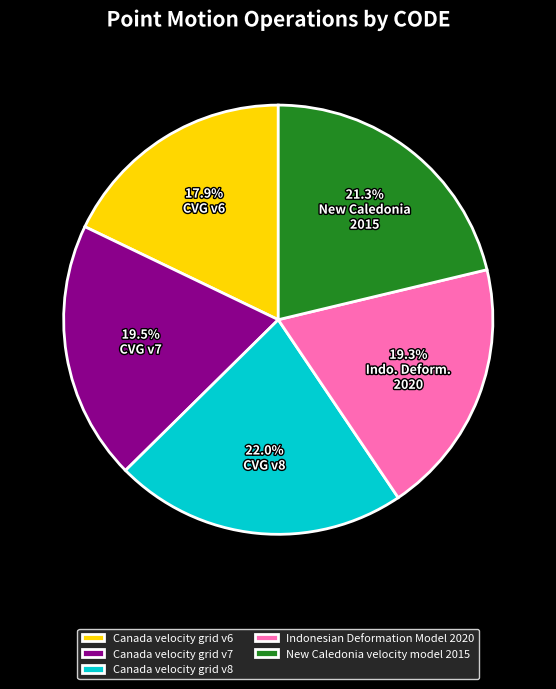

Between Canada velocity grid v8 and Indonesian Deformation Model 2020, which is larger?

Canada velocity grid v8